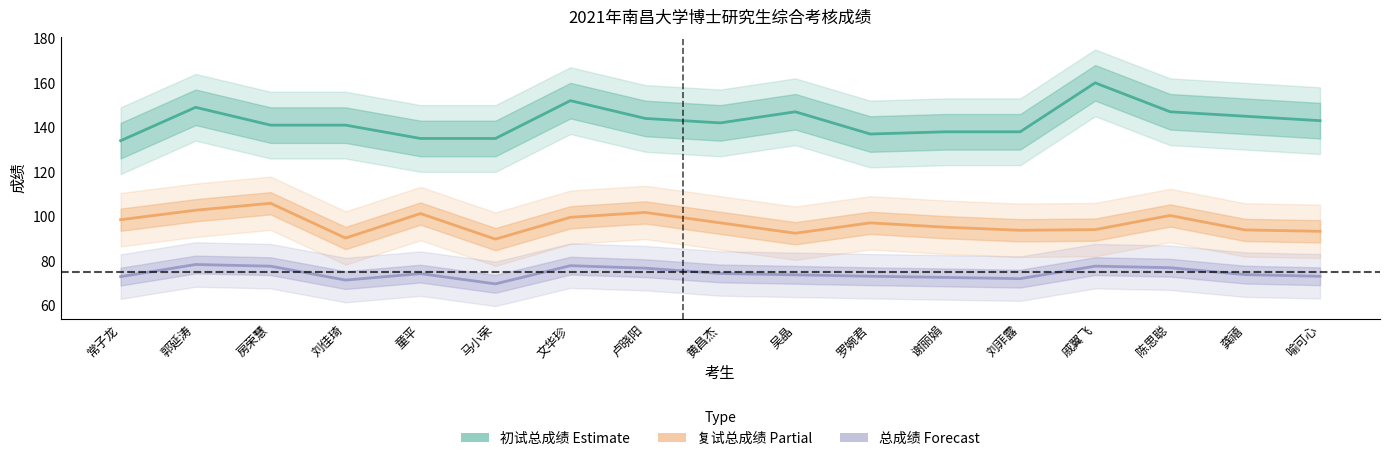

Does the chart display data point markers on the line(s)?

No